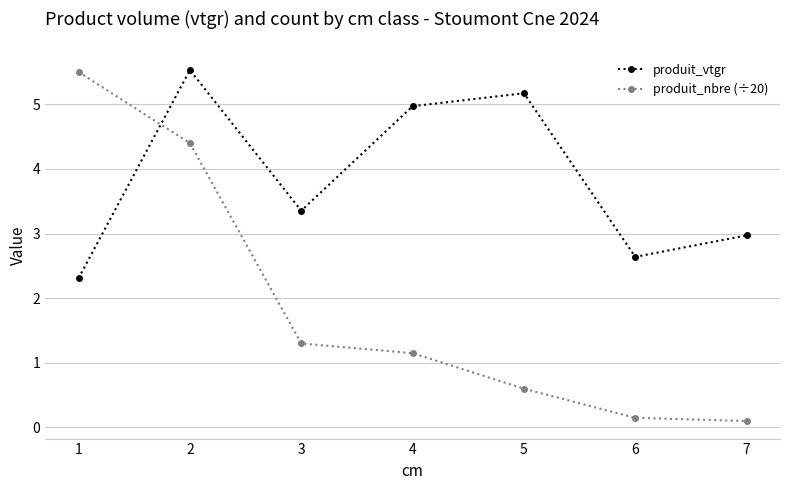

True or false: produit_nbre (÷20) has a value of 2.3 at 2.

False